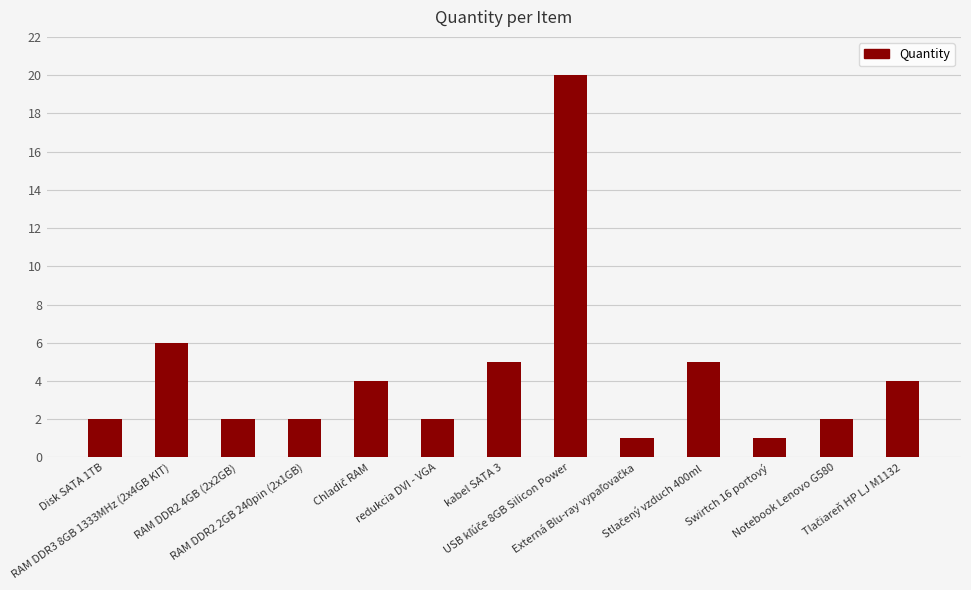

What is the average value?

4